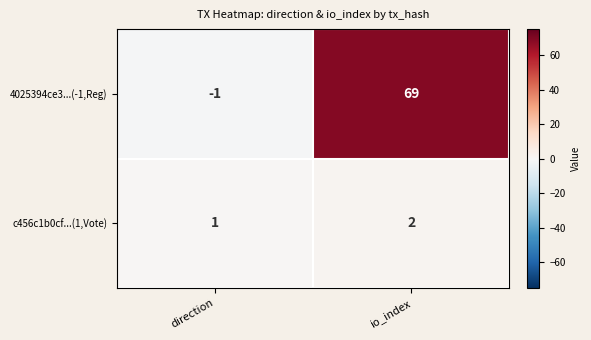

Count the number of data series in this chart.

2